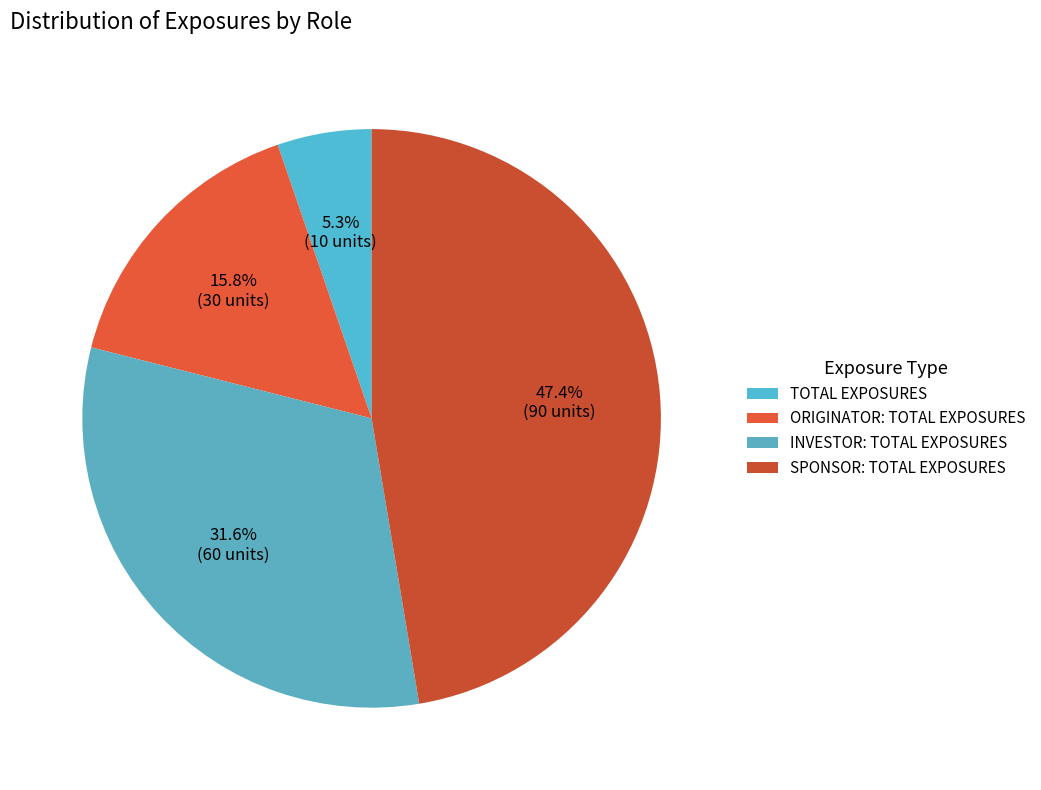

Rank the categories by value from highest to lowest.

SPONSOR: TOTAL EXPOSURES, INVESTOR: TOTAL EXPOSURES, ORIGINATOR: TOTAL EXPOSURES, TOTAL EXPOSURES